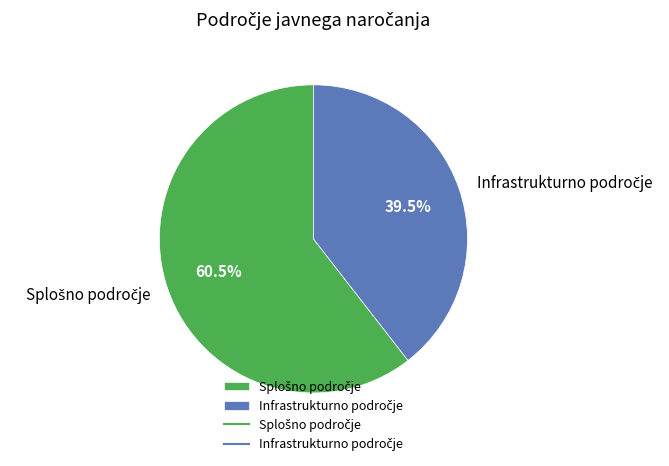

How many slices are in this pie chart?

2